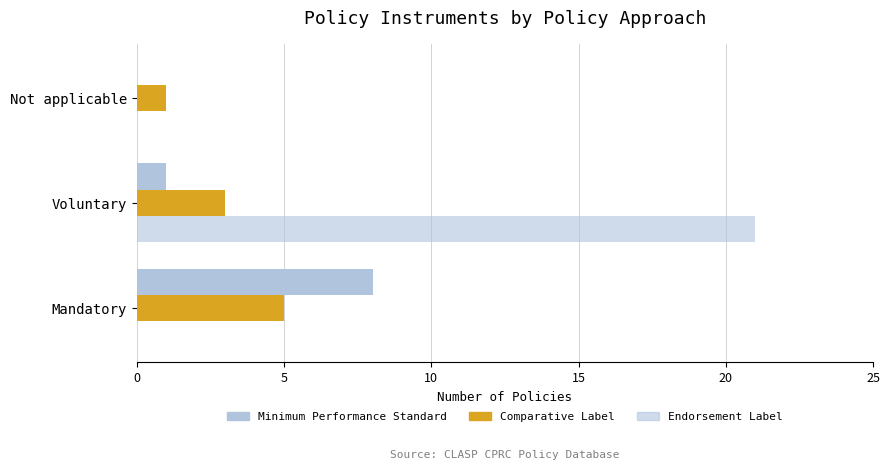

Count the number of categories in the chart.

3